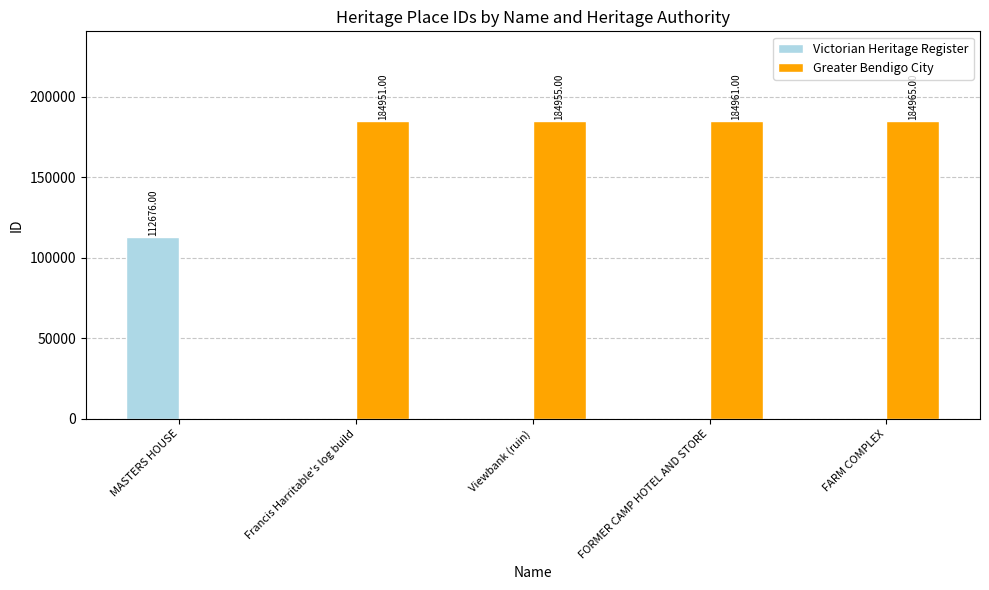

Where is Greater Bendigo City nearest to the value 92482?

Francis Harritable's log build